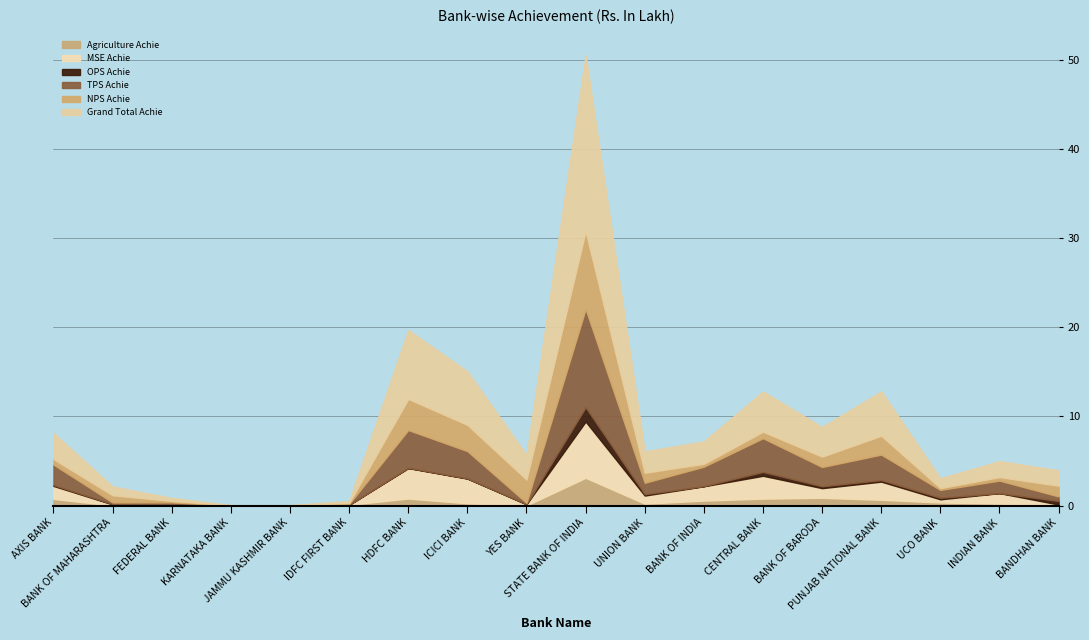

What is the highest value of the Agriculture Achie series?

3.1